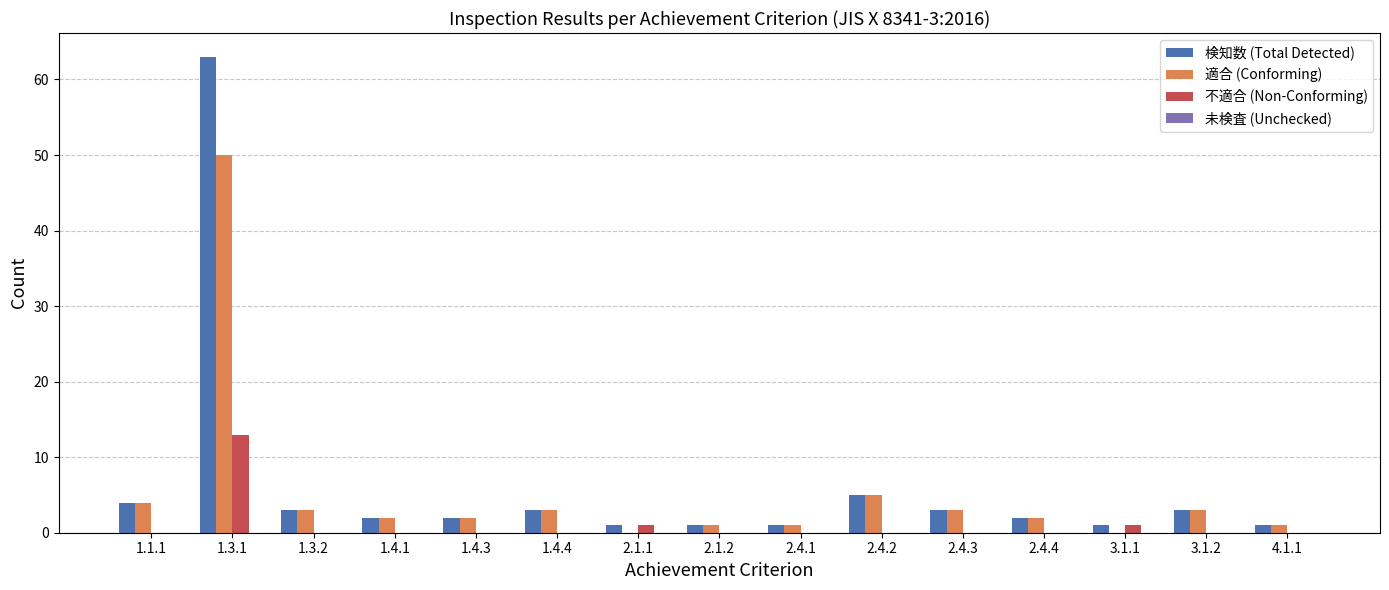

What is the greatest value displayed?

63